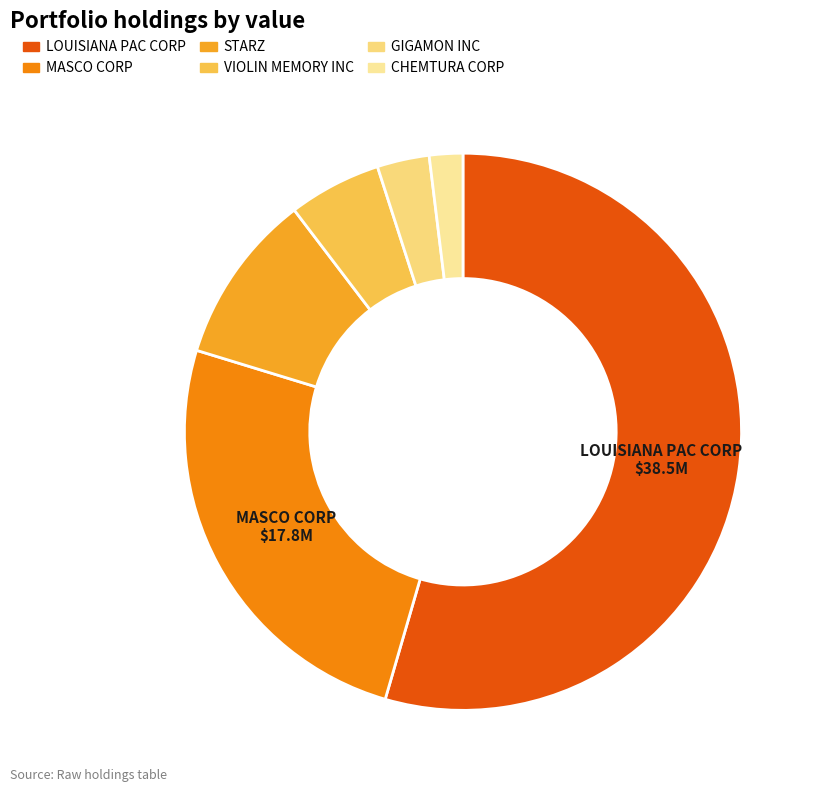

Is it true that CHEMTURA CORP is 14% of the pie?

False